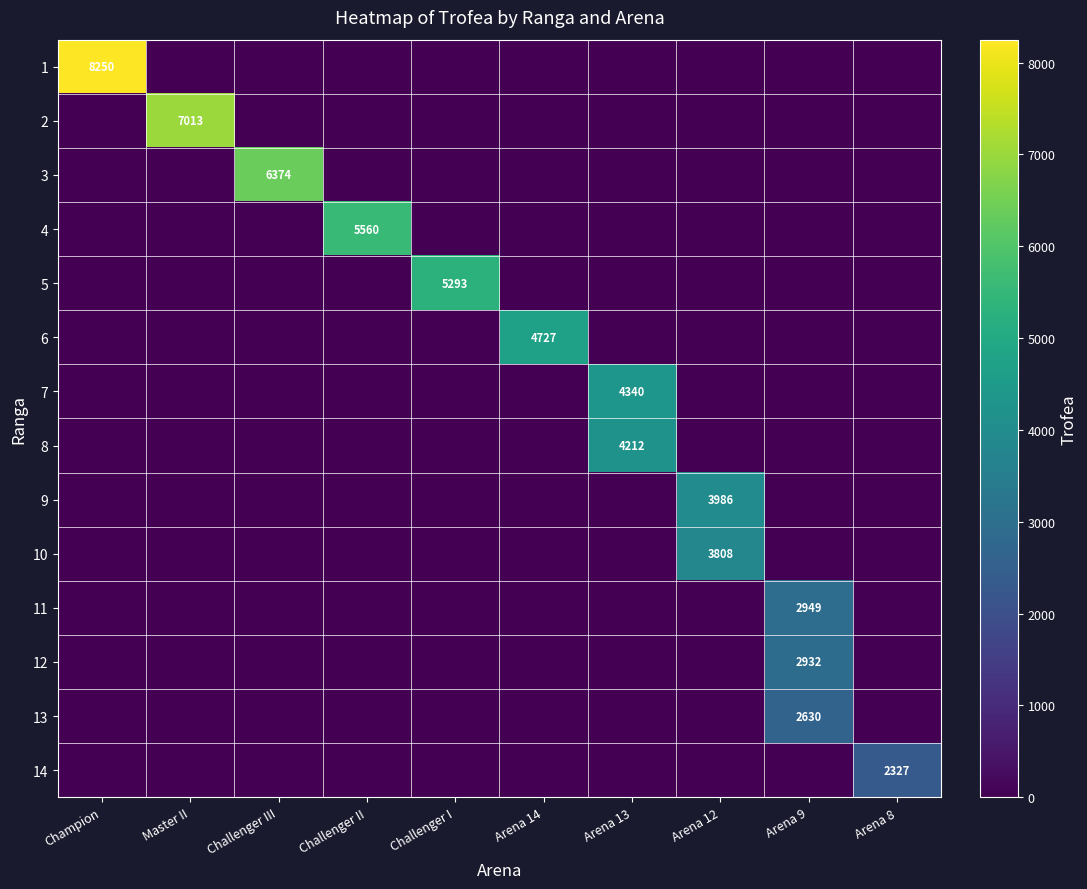

The 7 series shows 1015 at Arena 13. True or false?

False